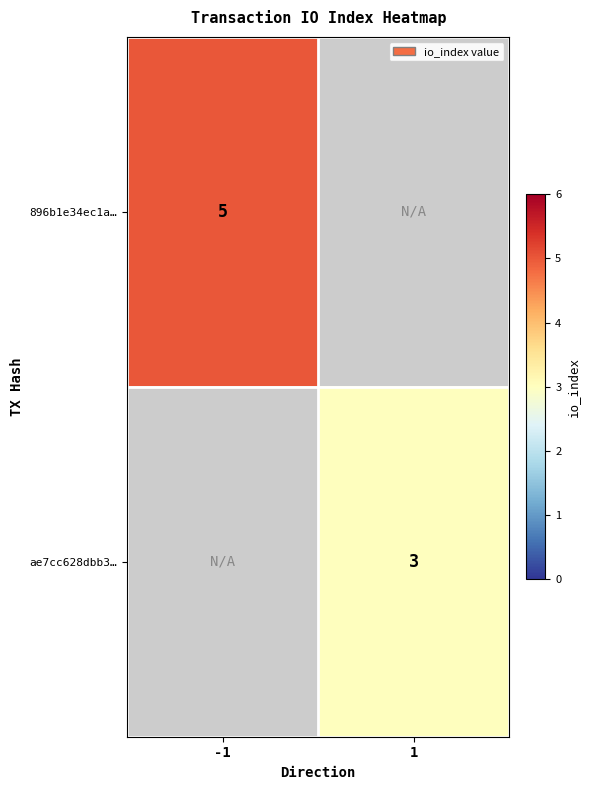

The 896b1e34ec1a… series shows 9 at -1. True or false?

False